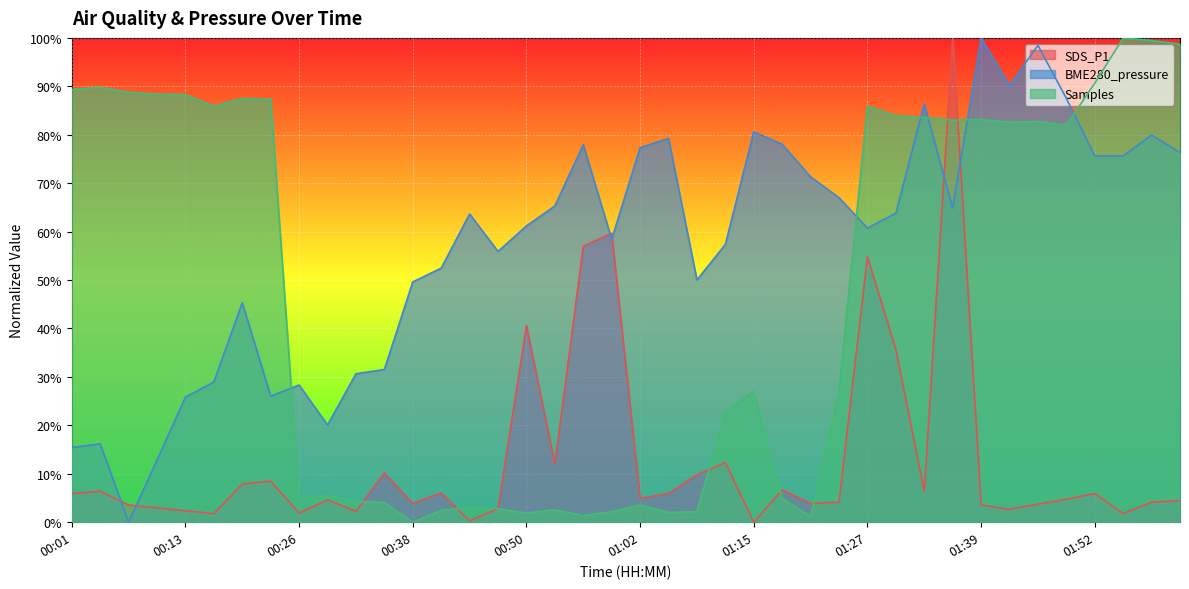

Which category has the lowest value across all series?

01:15